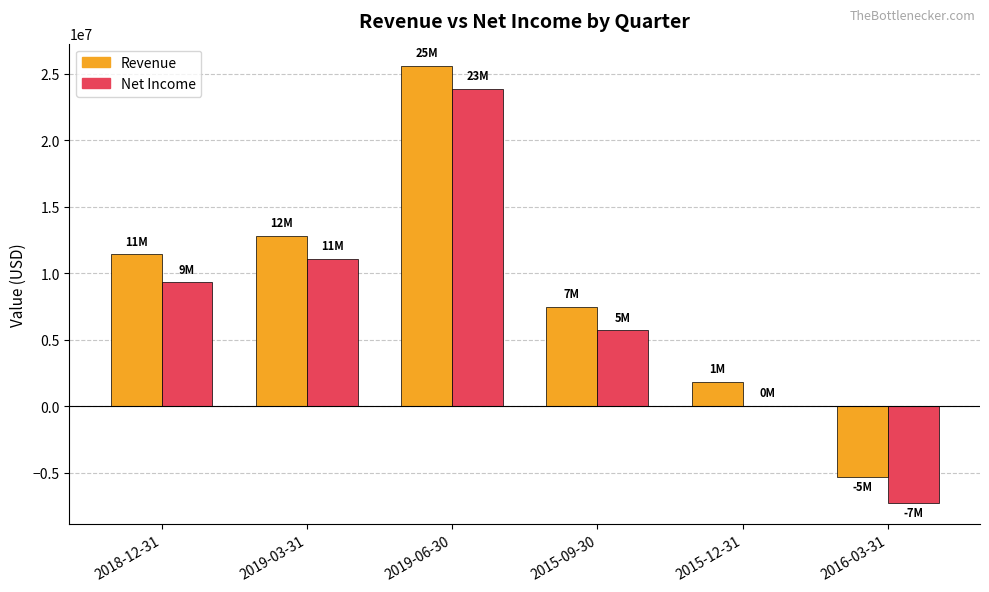

What is the maximum value for Revenue?

25634000